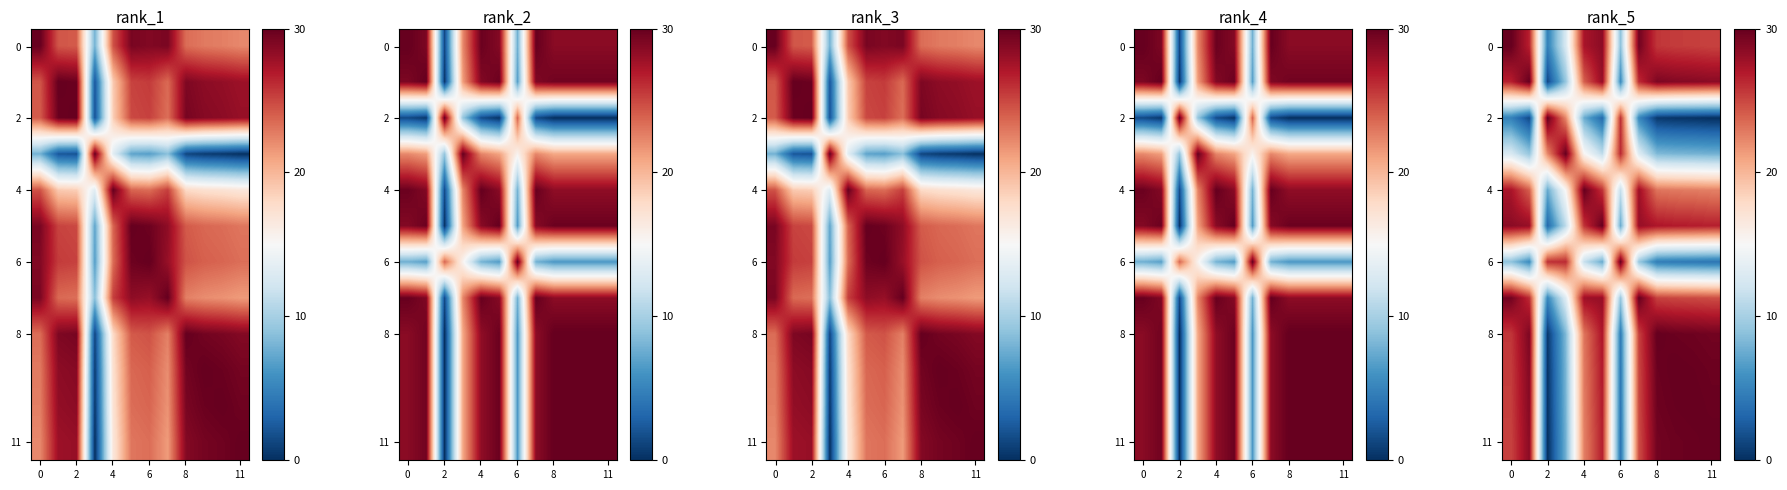

What is the total value across all series at 10?

260.4